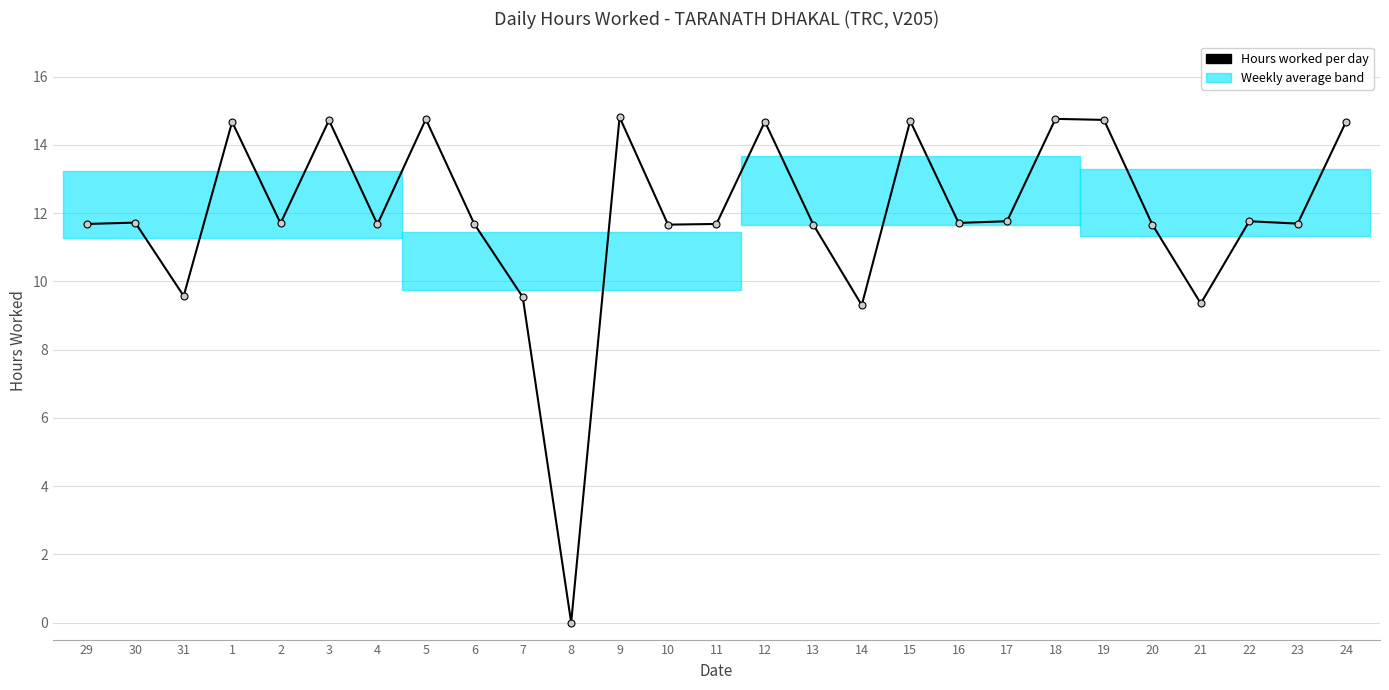

The chart shows a value of 18.9 at 30. True or false?

False